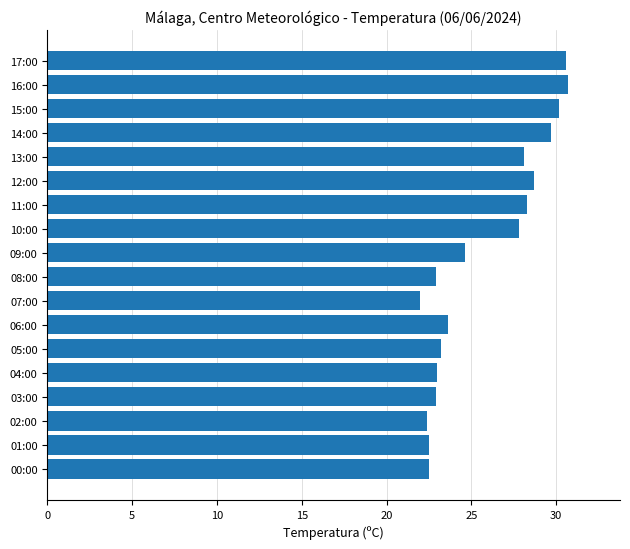

What is the sum of all values?

463.7